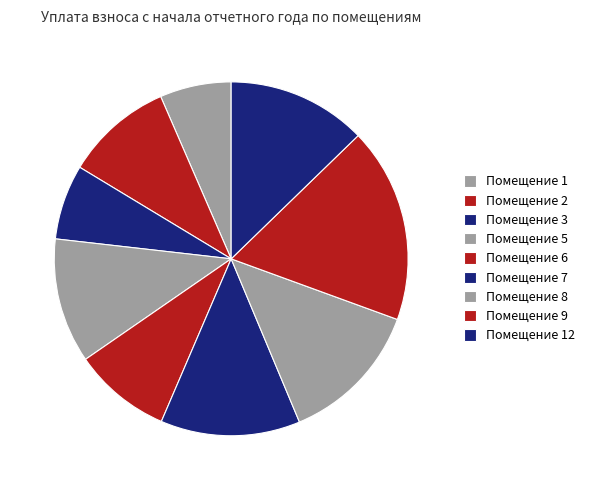

How many slices are in this pie chart?

9